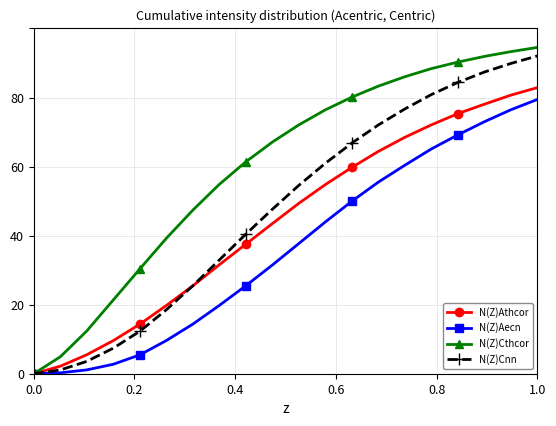

What is the value of the N(Z)Cthcor point at the 15th from the left?

86.0